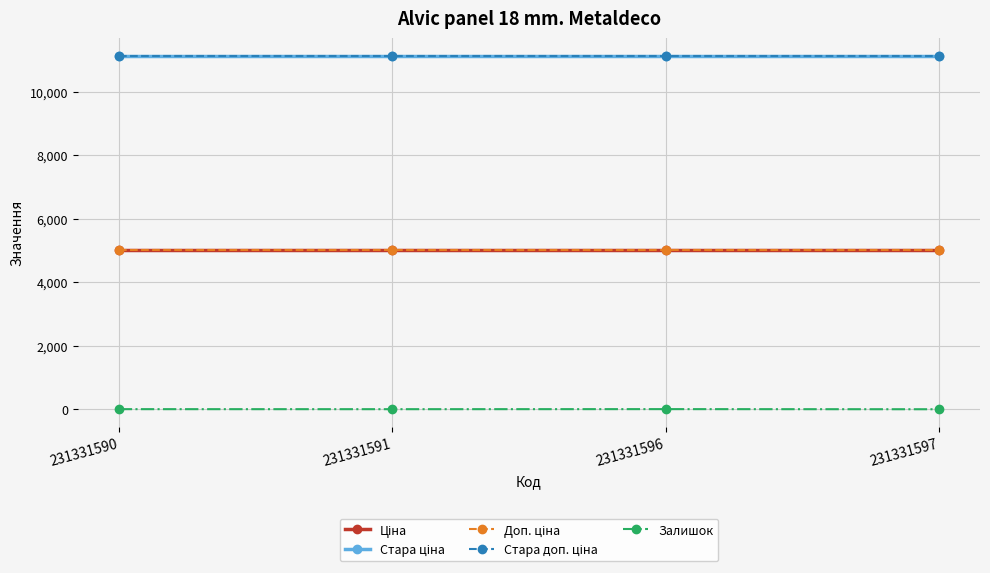

Which series changed the most between 231331590 and 231331591?

Залишок